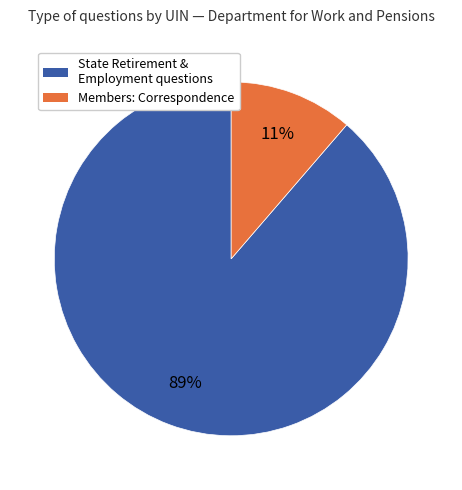

How many slices are in this pie chart?

2